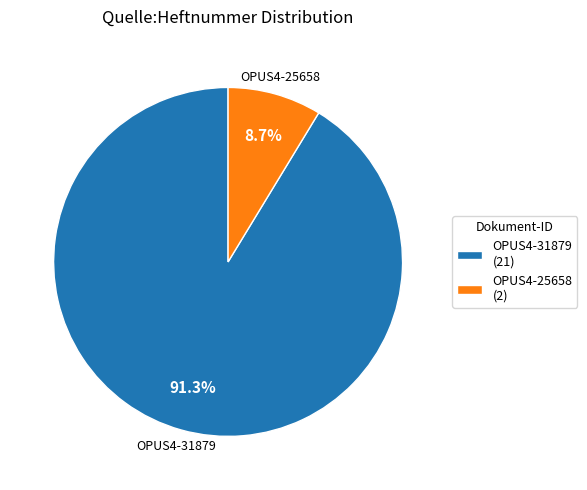

Count the number of slices in the pie.

2